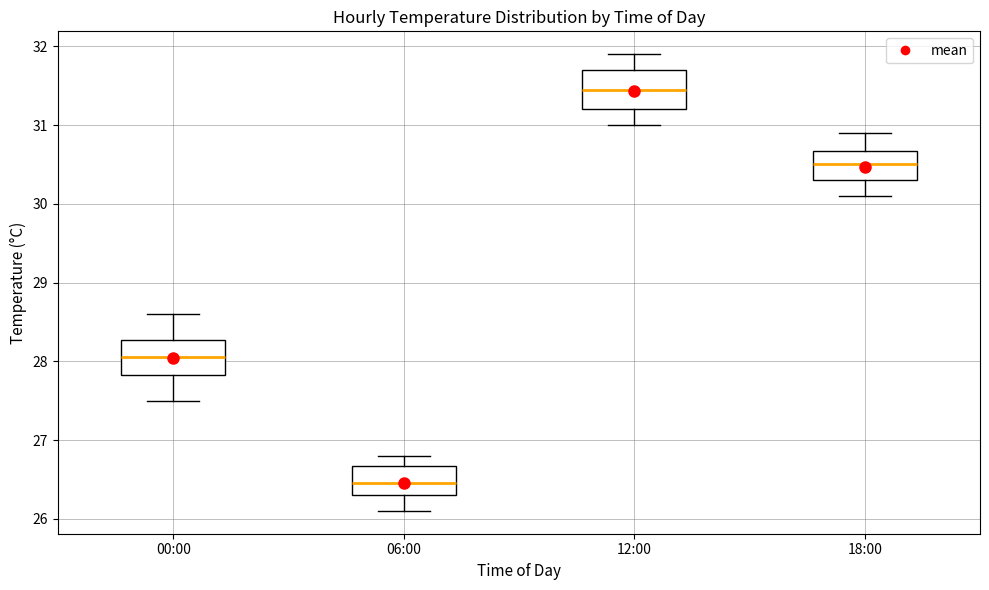

Which box's median line is the lowest?

06:00